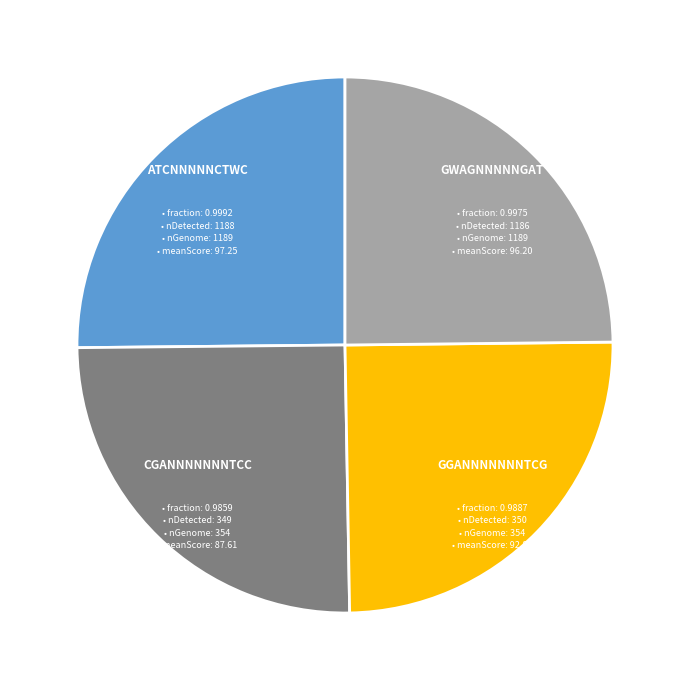

What portion of the pie excludes ATCNNNNNCTWC?

74.8%